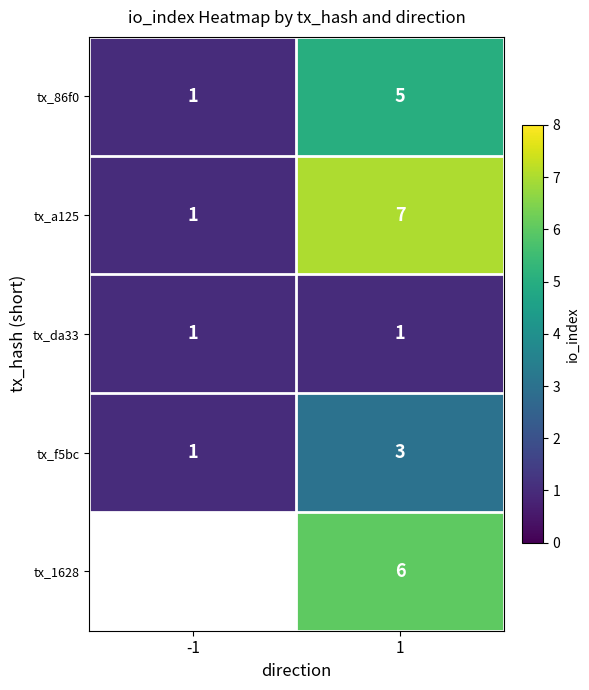

The tx_da33 series shows 2 at 1. True or false?

False